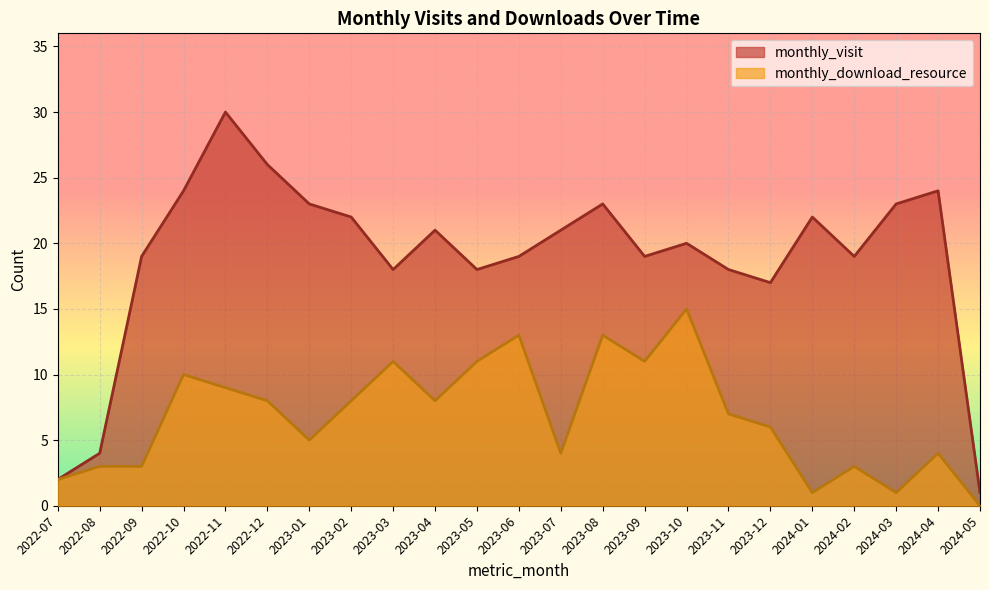

At which category is the sum across all series the highest?

2022-11